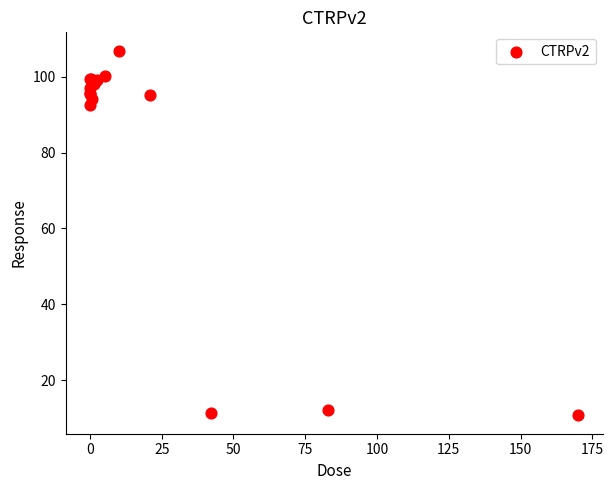

What Y value in the scatter plot is closest to 58?

92.5